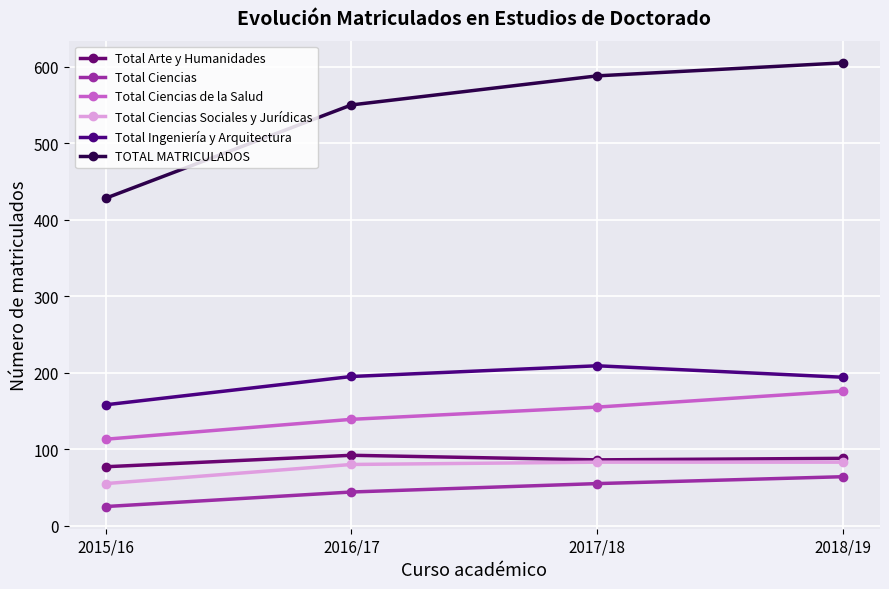

True or false: Total Arte y Humanidades and TOTAL MATRICULADOS intersect in this chart.

False